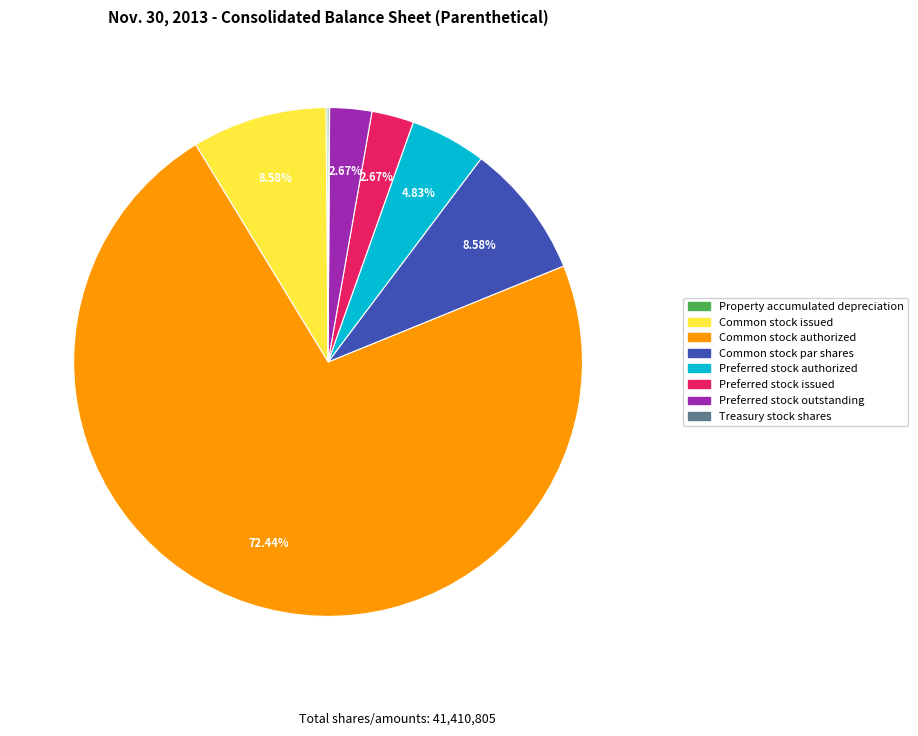

Which category has the biggest portion of the pie?

Common stock authorized